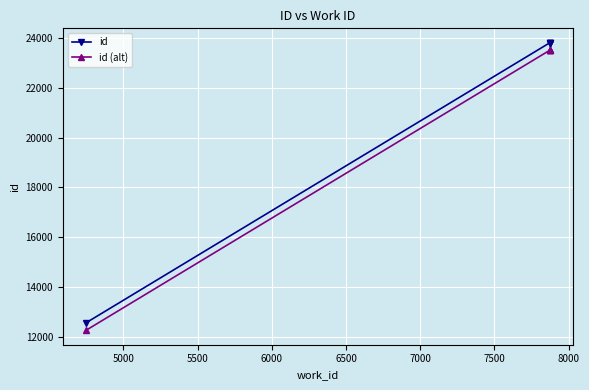

What is the maximum value for id?

23806